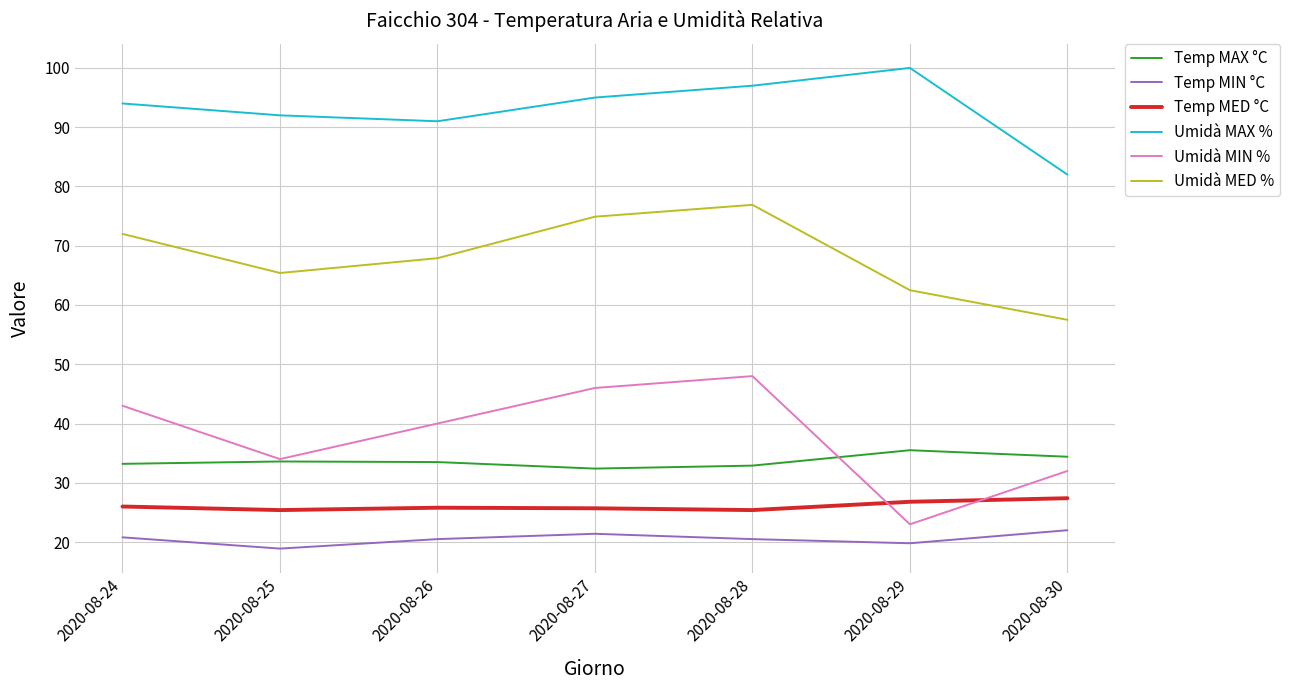

What is the maximum value for Temp MIN °C?

22.0